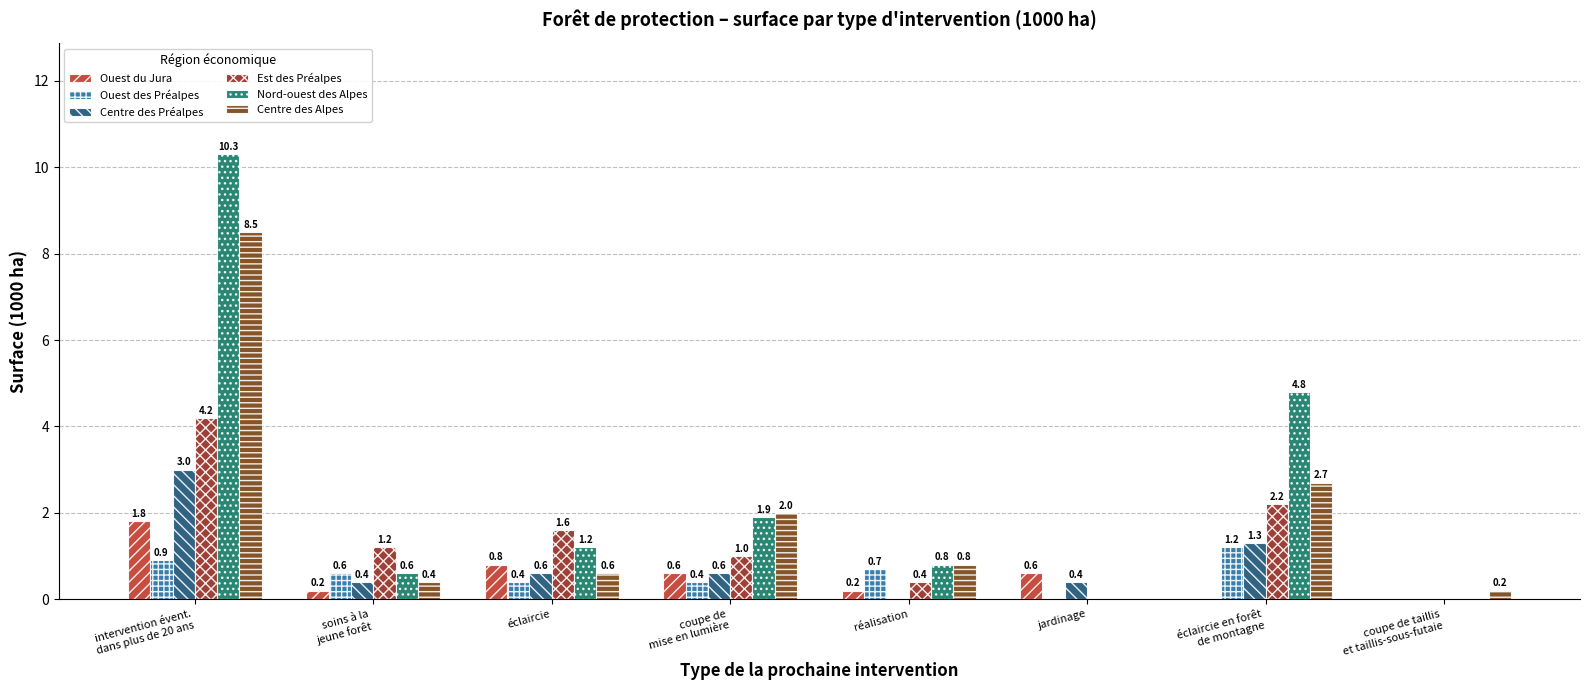

At which category is the sum across all series the highest?

intervention évent.
dans plus de 20 ans